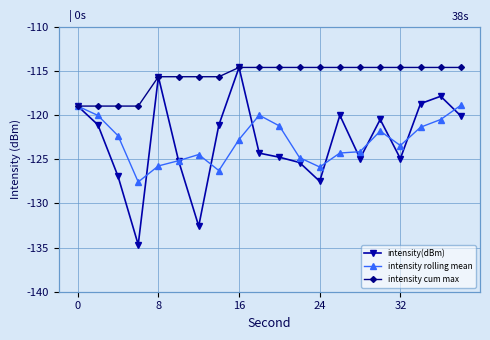

Does the chart display data point markers on the line(s)?

Yes